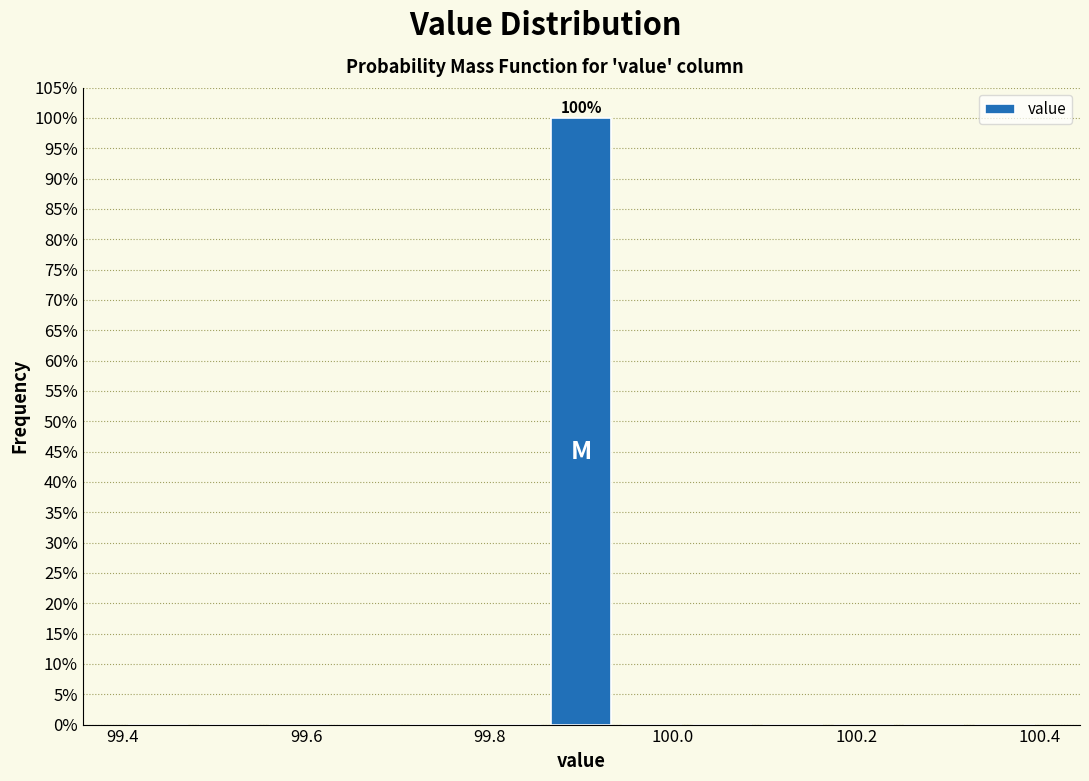

Read against the x-axis, roughly where is the centre of the tallest bar?

99.90